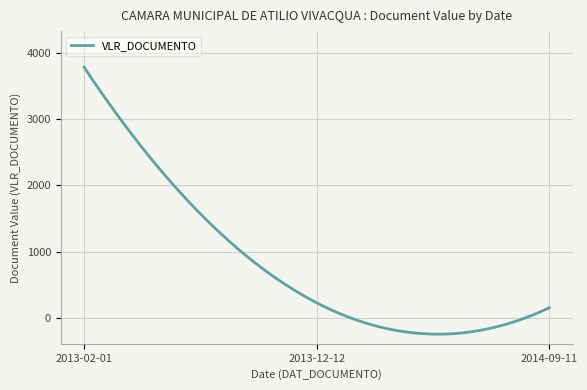

What is the minimum value shown in the chart?

-250.0